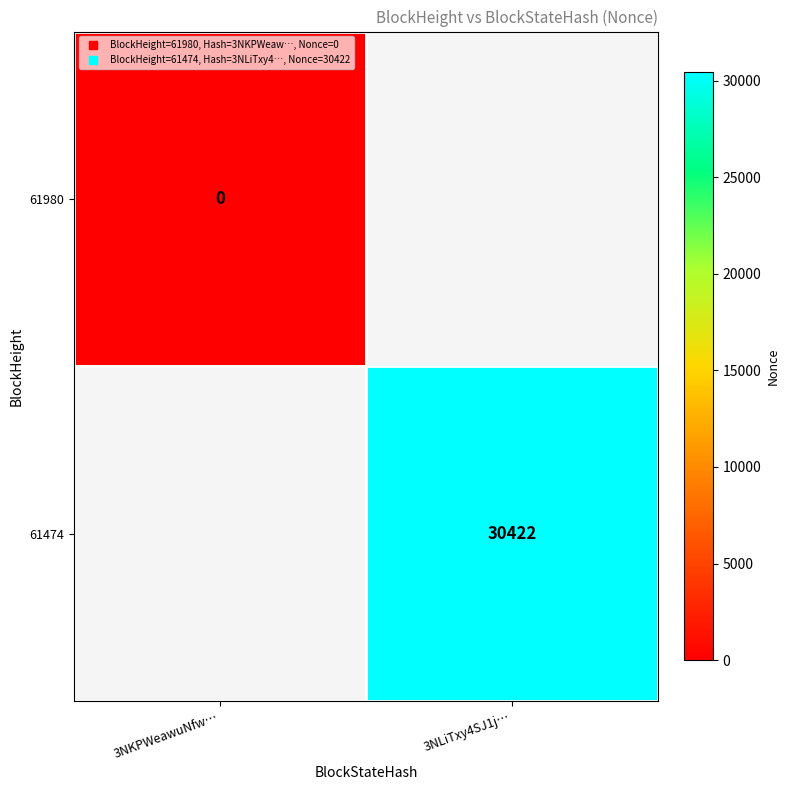

At how many categories does at least one series exceed 12062?

1